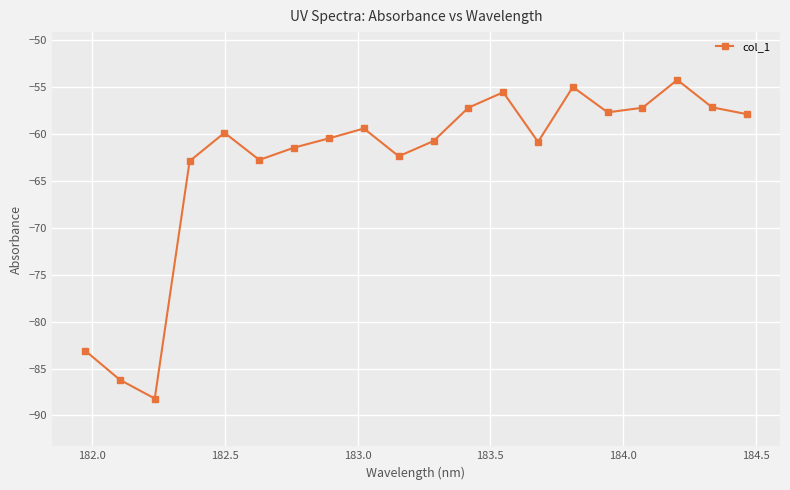

How many series are shown in this chart?

1